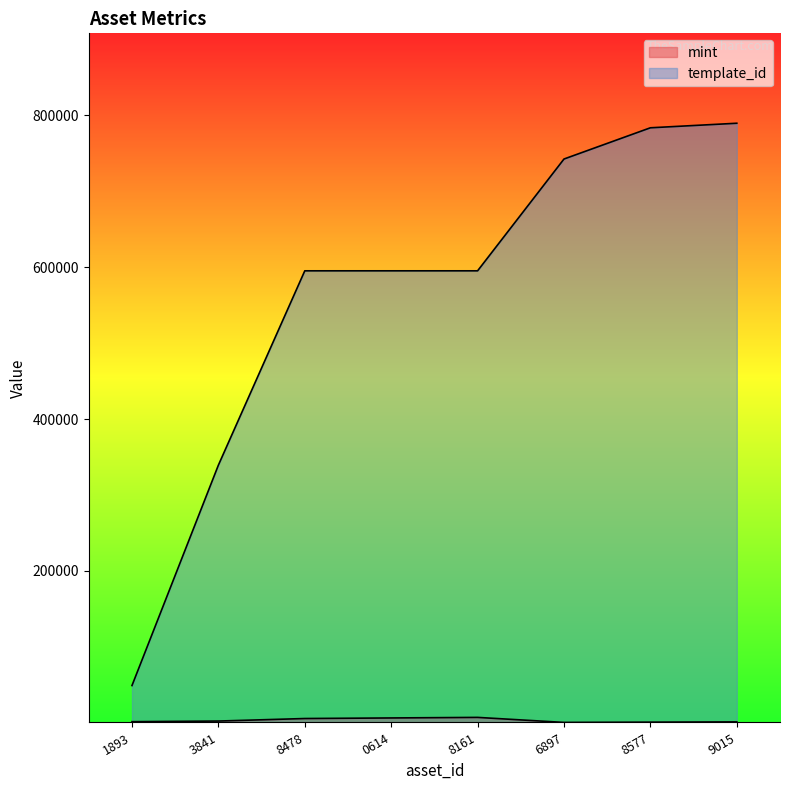

What is the highest value of the mint series?

6916